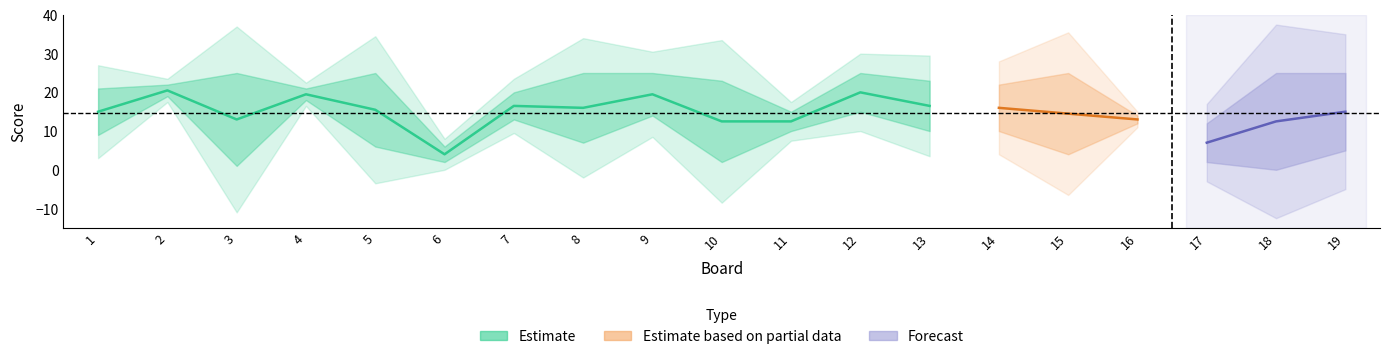

Is it true that Score 2 equals 0 at 18?

True